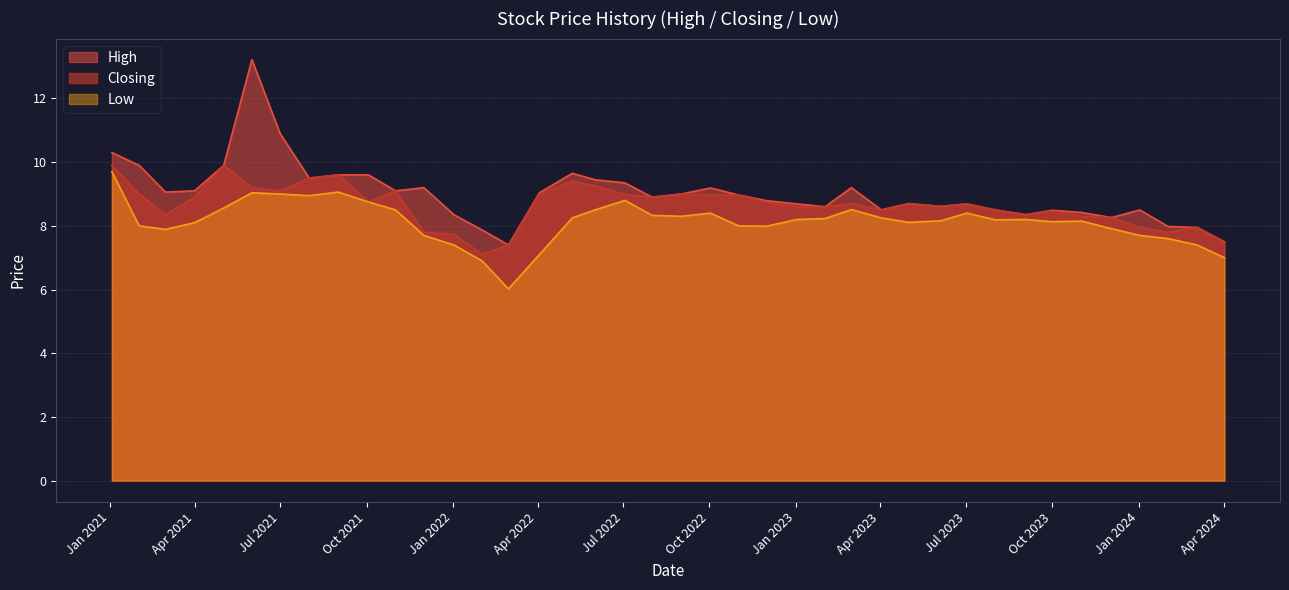

Which series has the largest range (max minus min)?

High